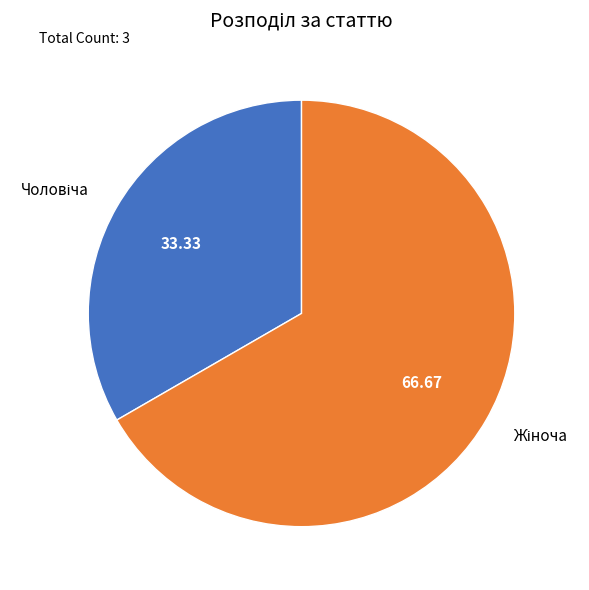

Is there a majority slice in this chart?

Yes